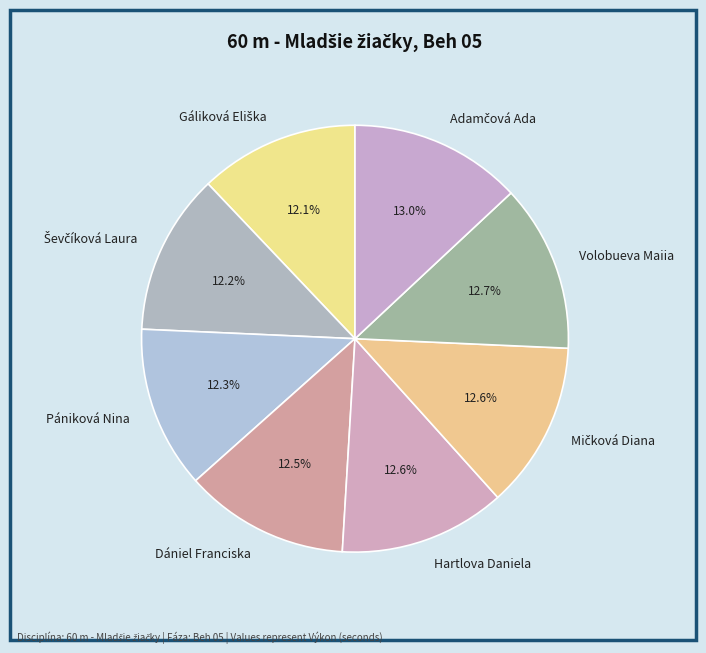

Is it true that Hartlova Daniela is 18% of the pie?

False